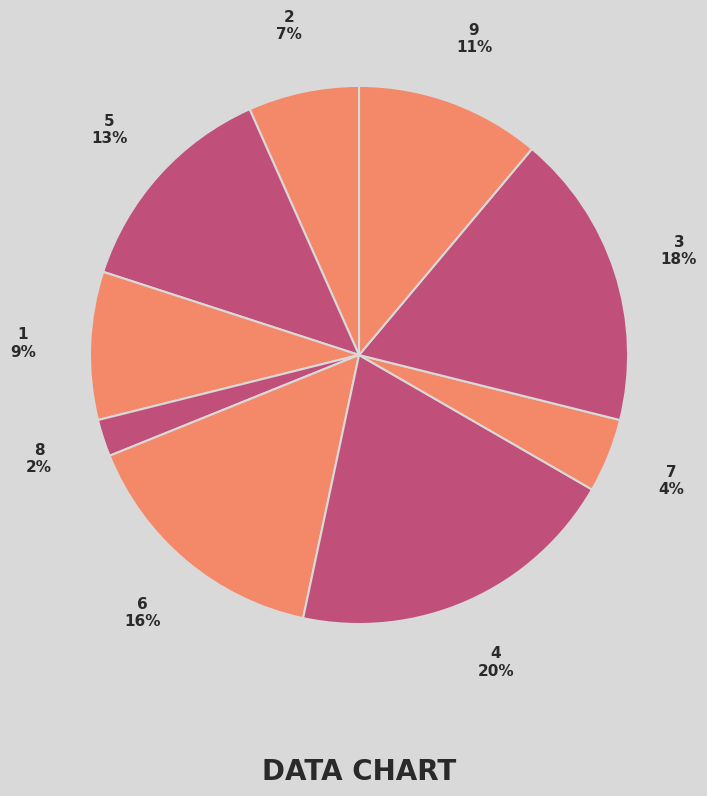

To the nearest percent, what percentage of the pie is 2?

7%